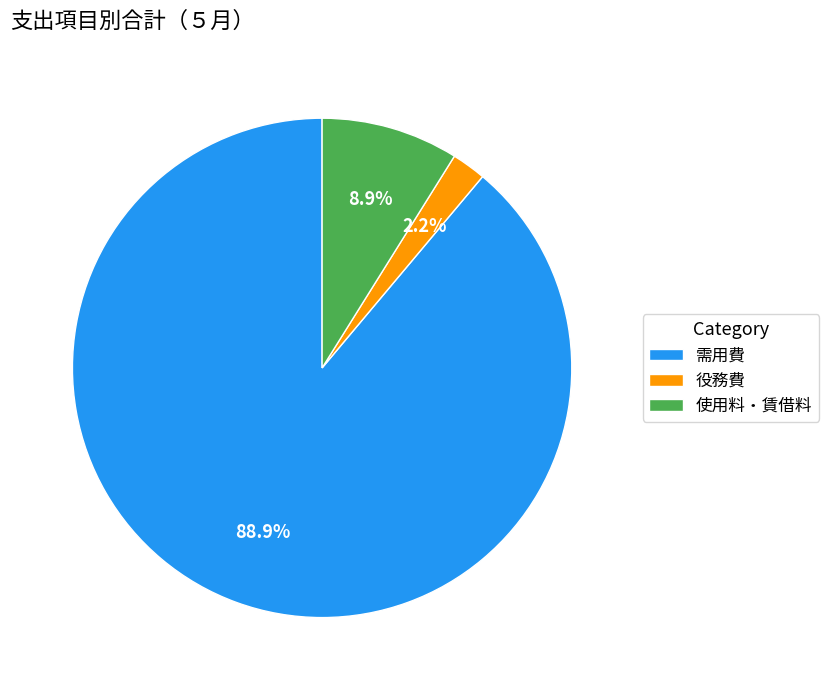

Is 需用費 the majority of the pie?

Yes